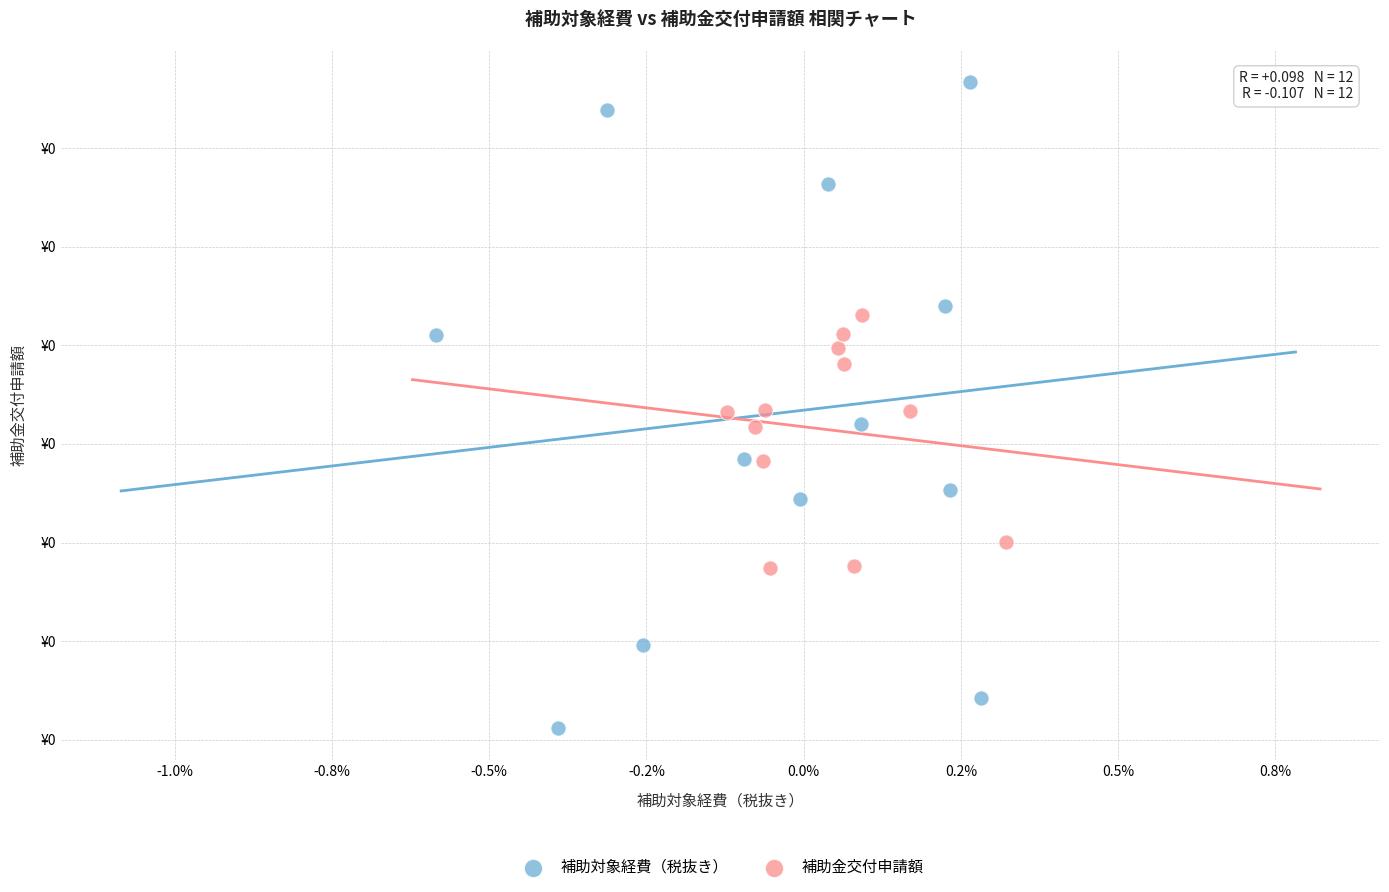

What are all the series names shown in the legend?

補助対象経費（税抜き）, 補助金交付申請額